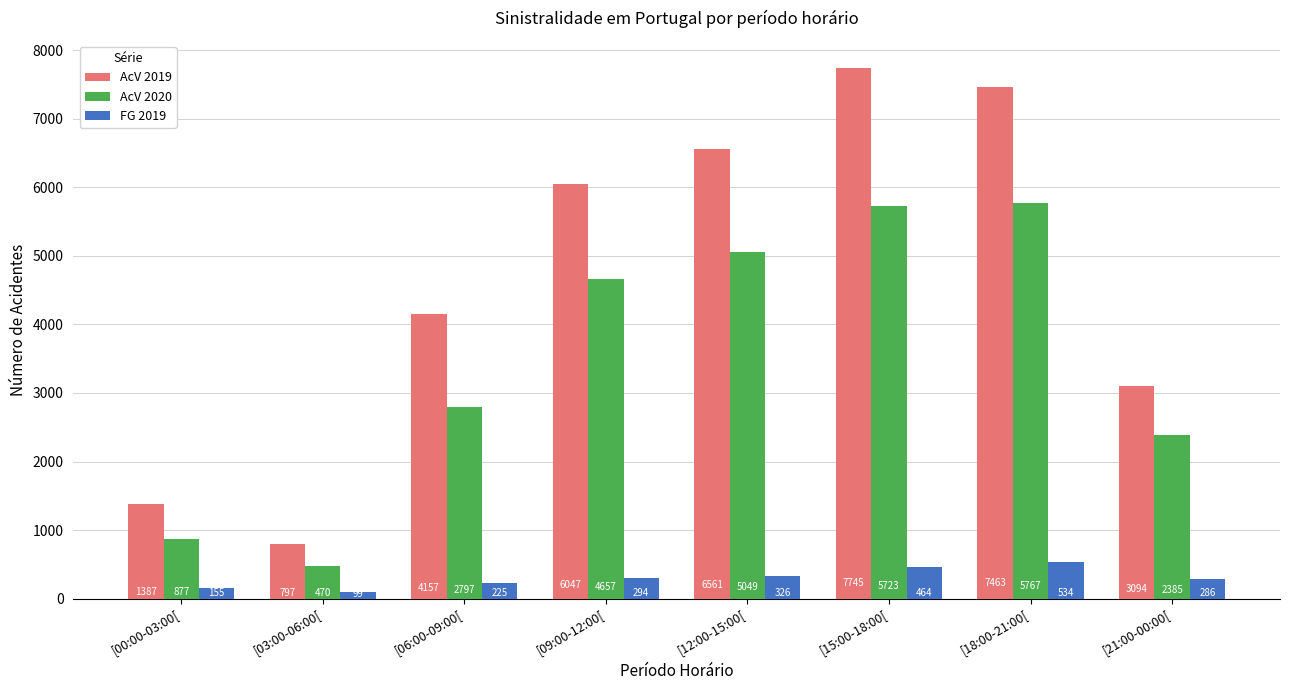

What is the difference between the second highest and second lowest values in the AcV 2019 series?

6076